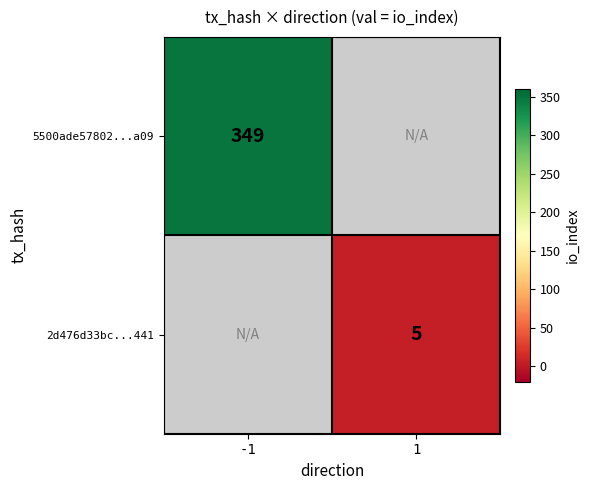

Count the number of categories in the chart.

2